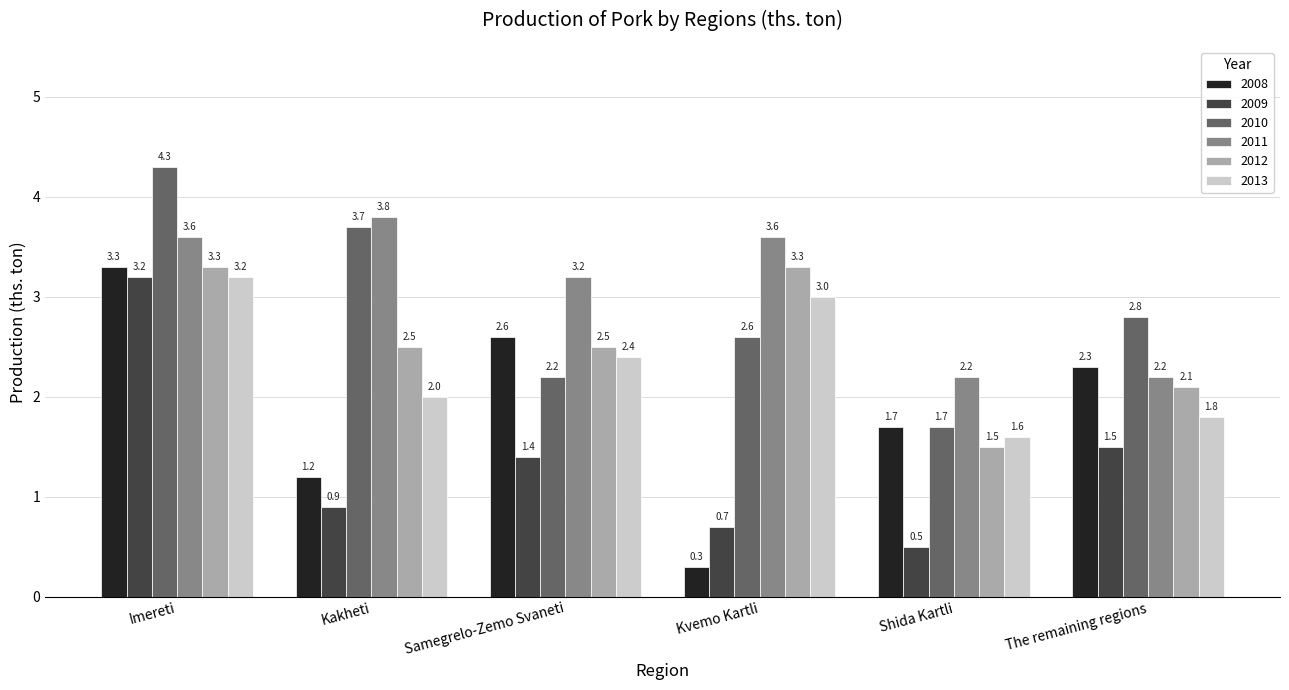

Which series changed the most between Kakheti and Samegrelo-Zemo Svaneti?

2010